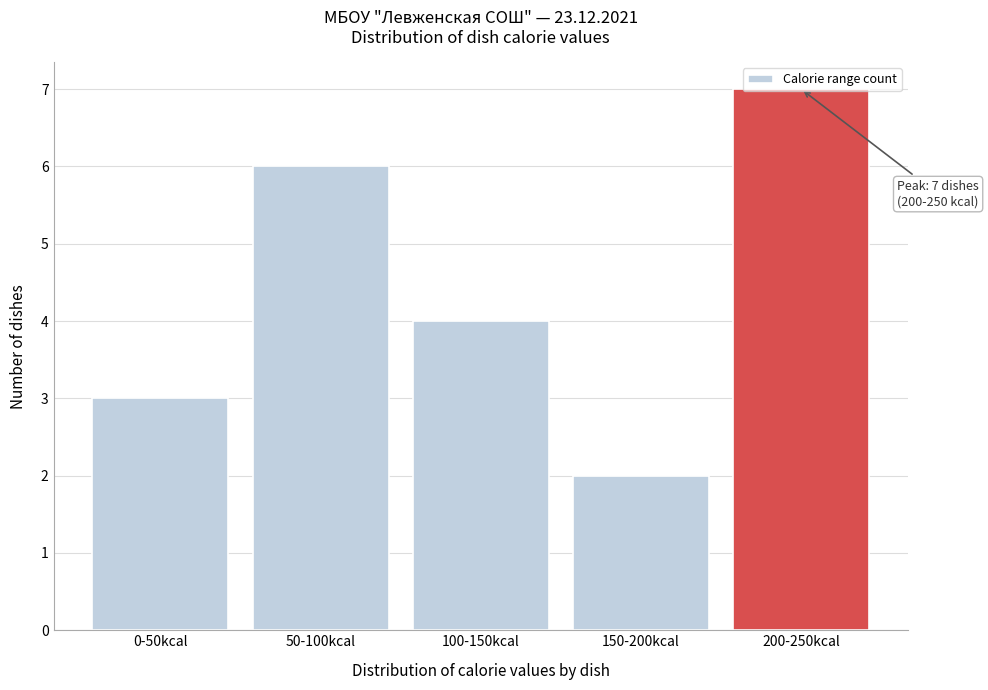

Which label corresponds to the smallest value in the chart?

150-200kcal